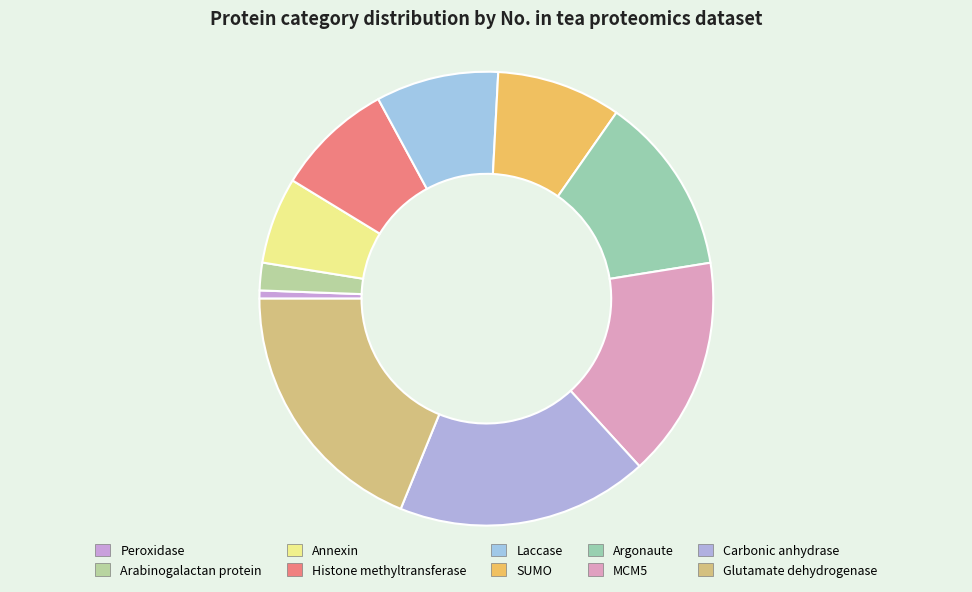

Does Annexin account for over 50% of the chart?

No